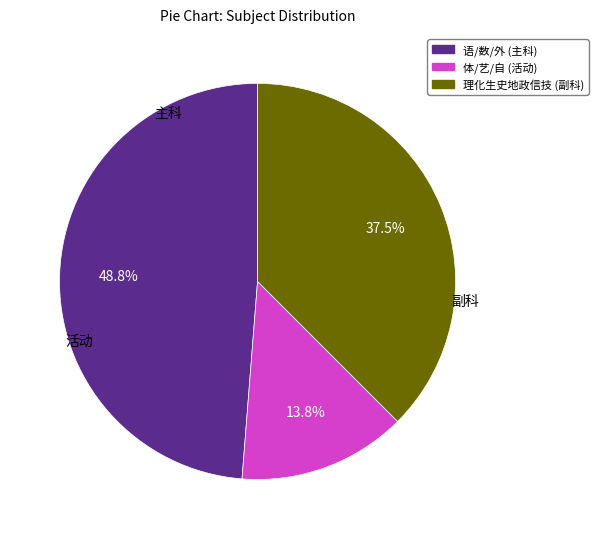

Does any single category account for the majority?

No